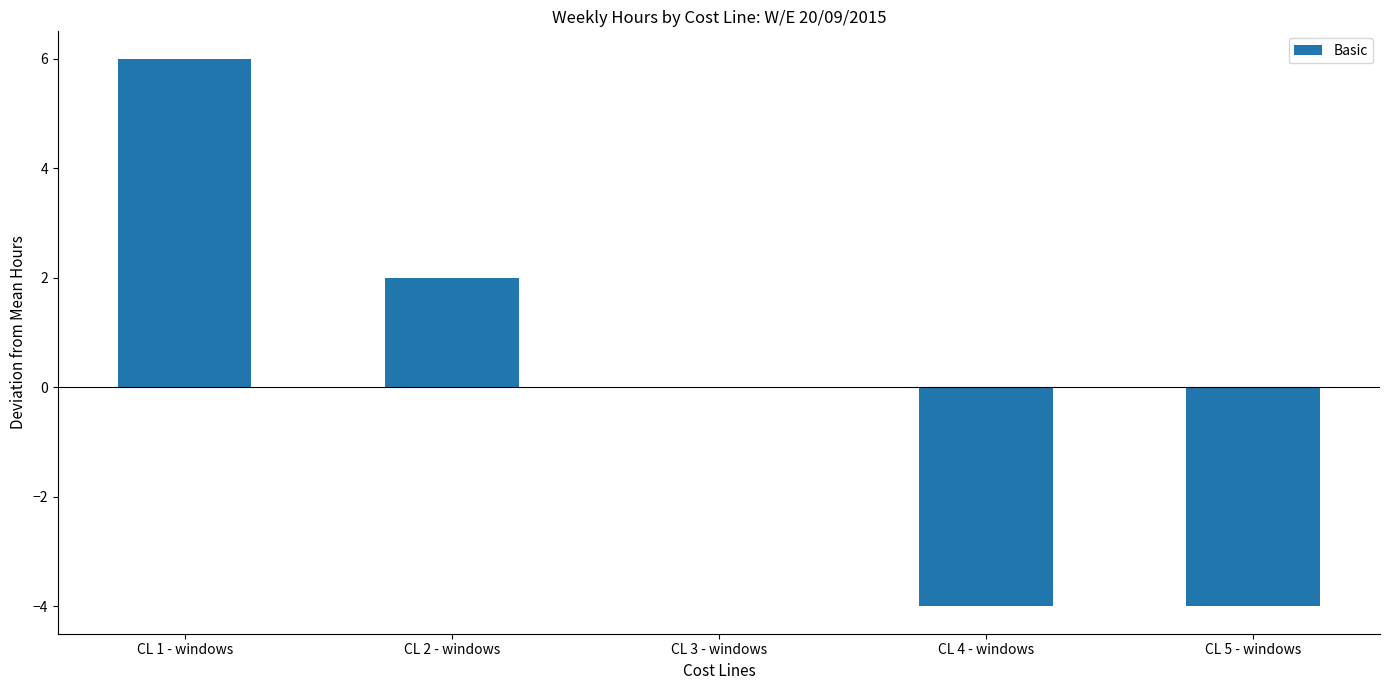

Are the bars grouped side by side (vs. stacked)?

No